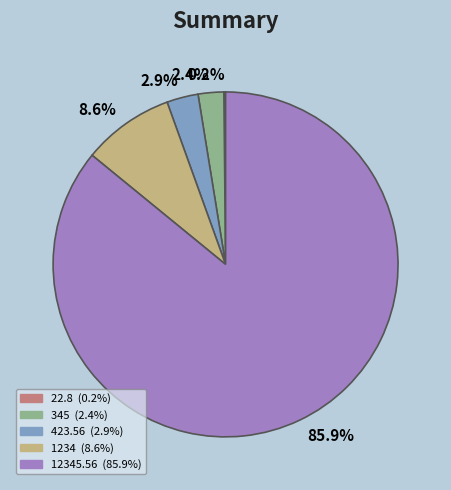

Is there any slice that represents more than half of the pie?

Yes